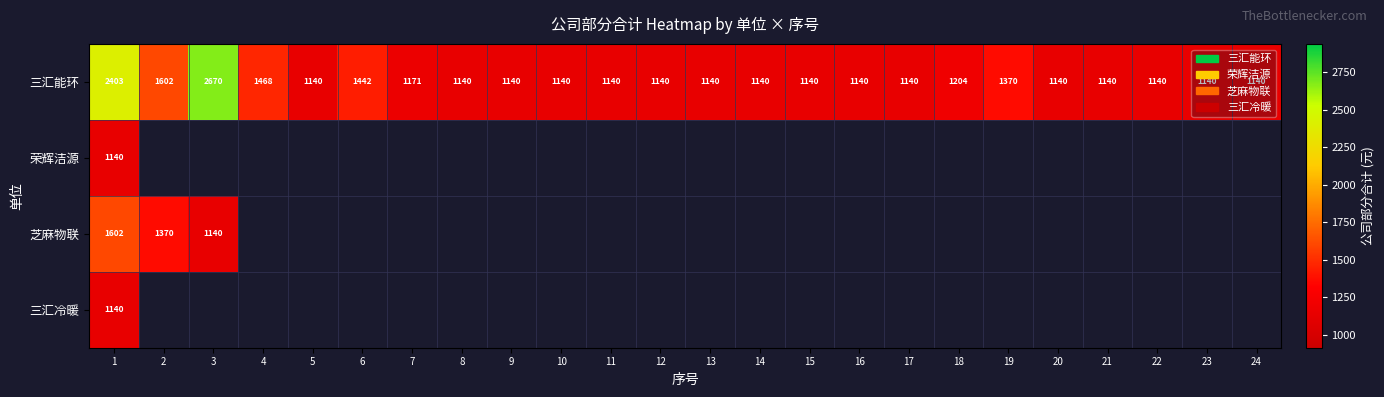

The 三汇能环 series shows 1140 at 9. True or false?

True